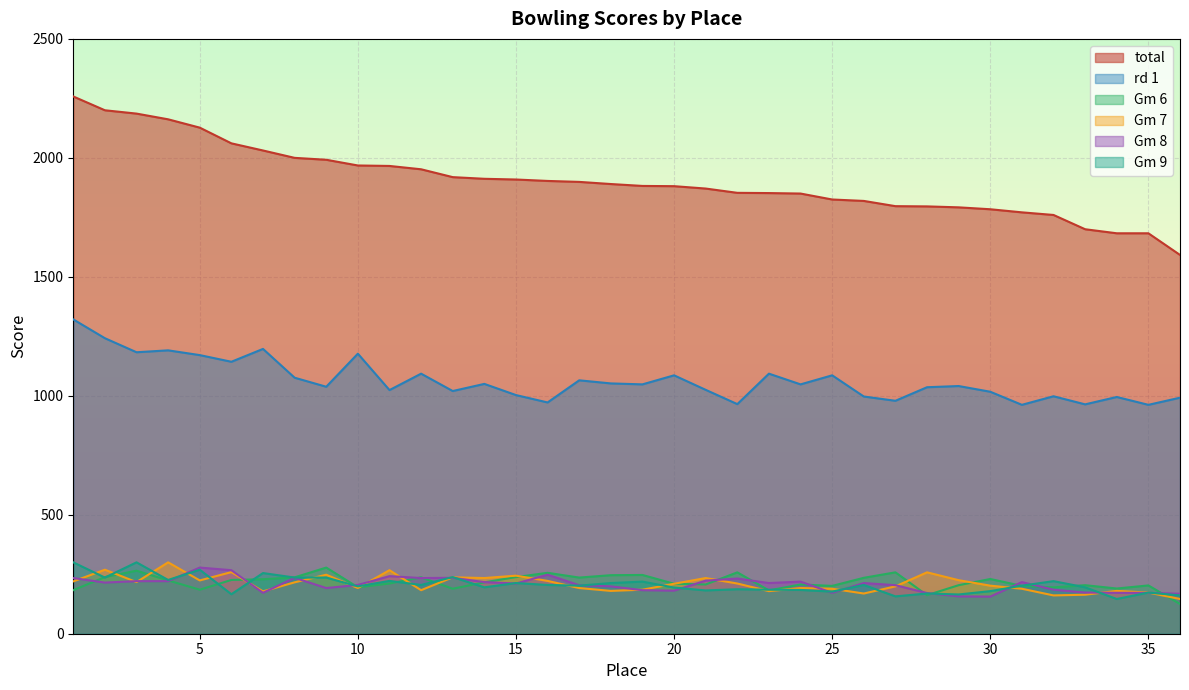

At which label does Gm 7 first exceed 210?

1